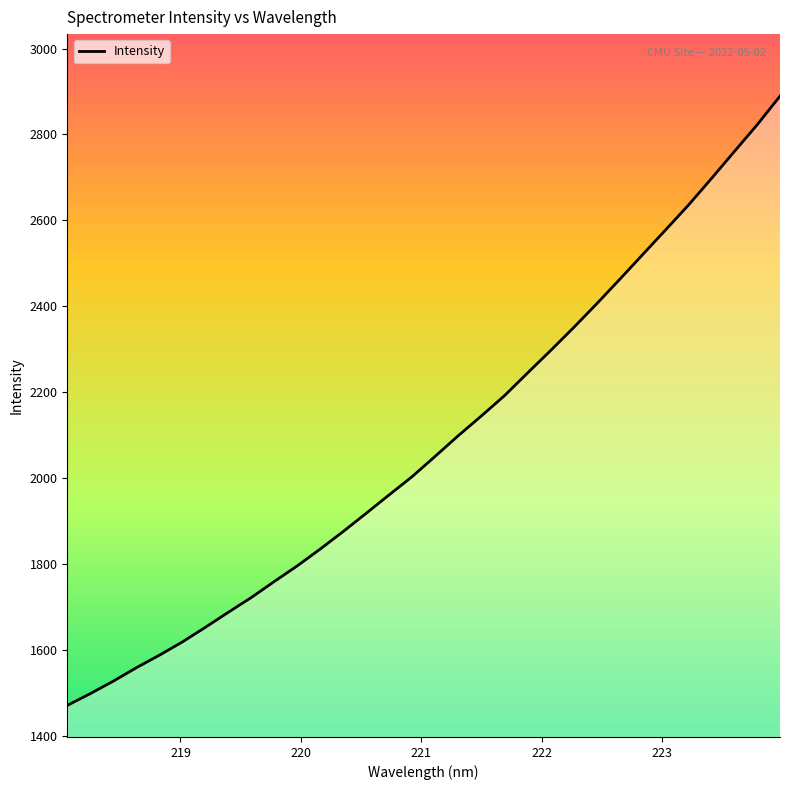

What is the maximum value shown in the chart?

2889.1